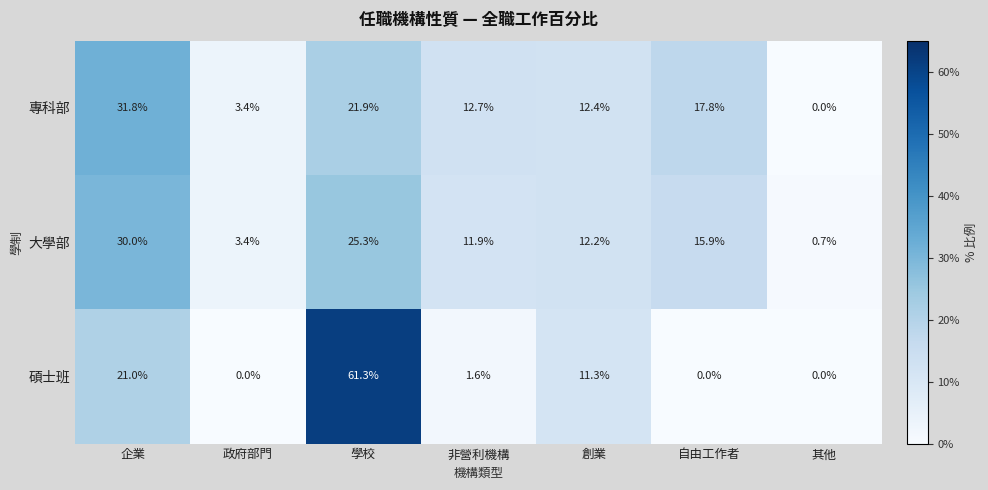

At how many categories does at least one series exceed 14?

3